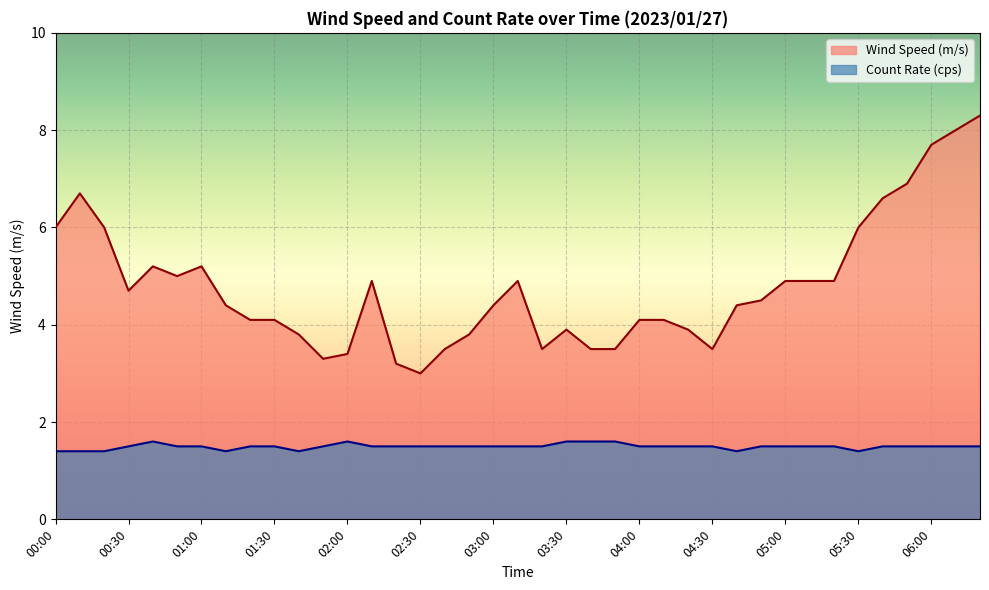

What is the minimum value shown in the chart?

1.4